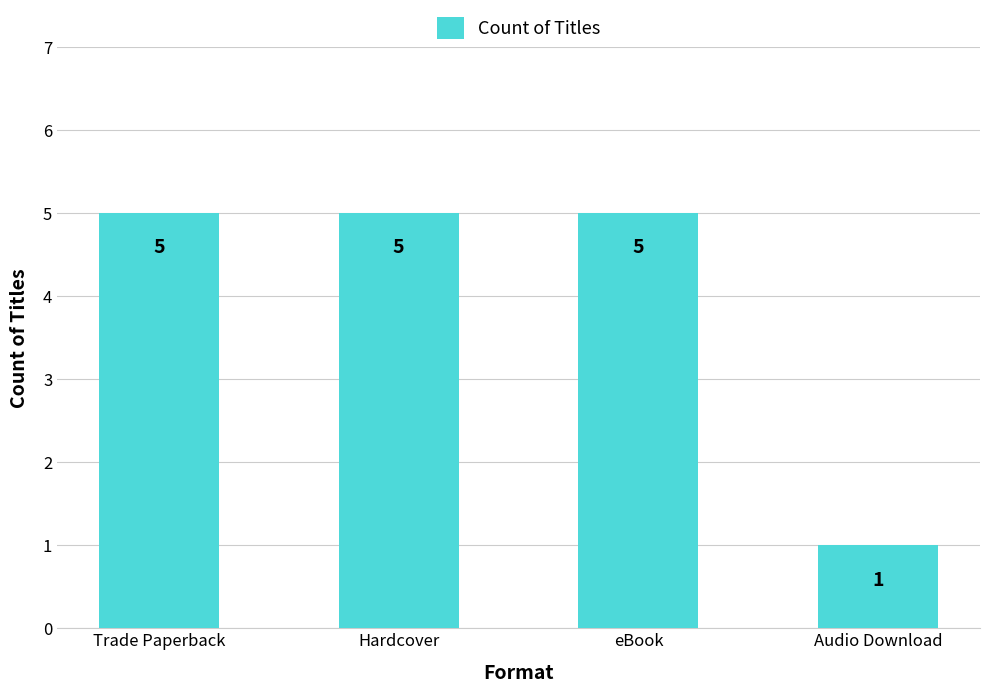

Reading right to left, list all the values displayed in this chart.

Audio Download=1	eBook=5	Hardcover=5	Trade Paperback=5